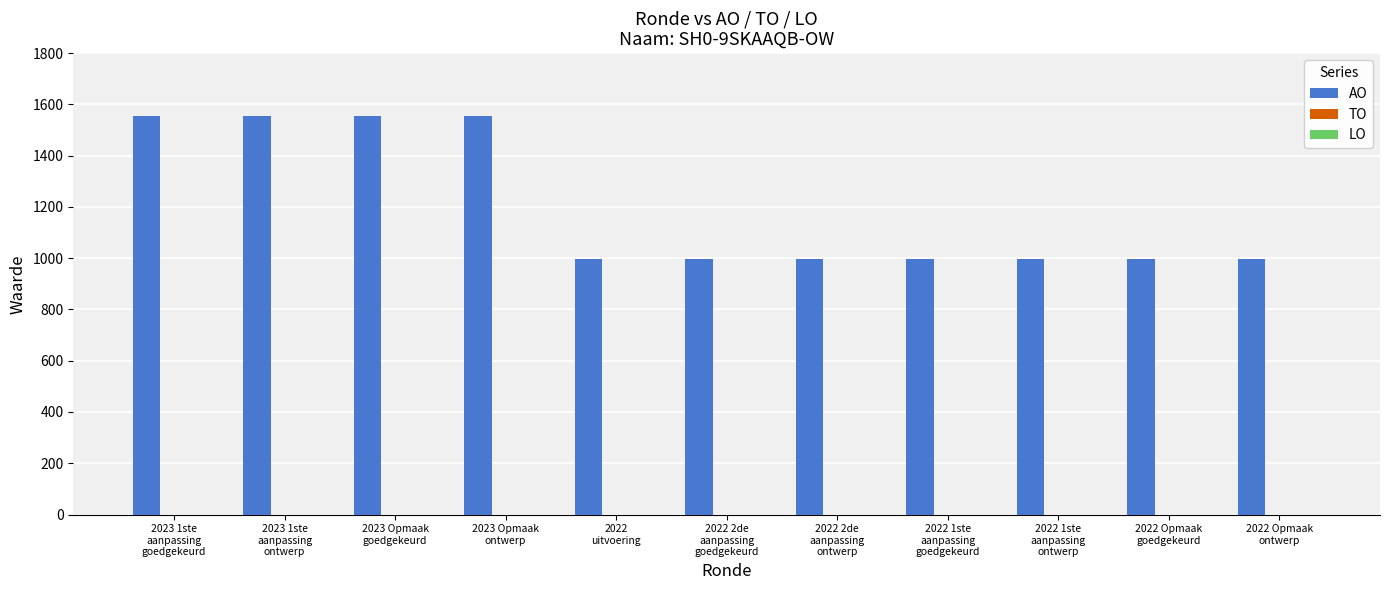

What is the value of the 9th bar from the left?

998